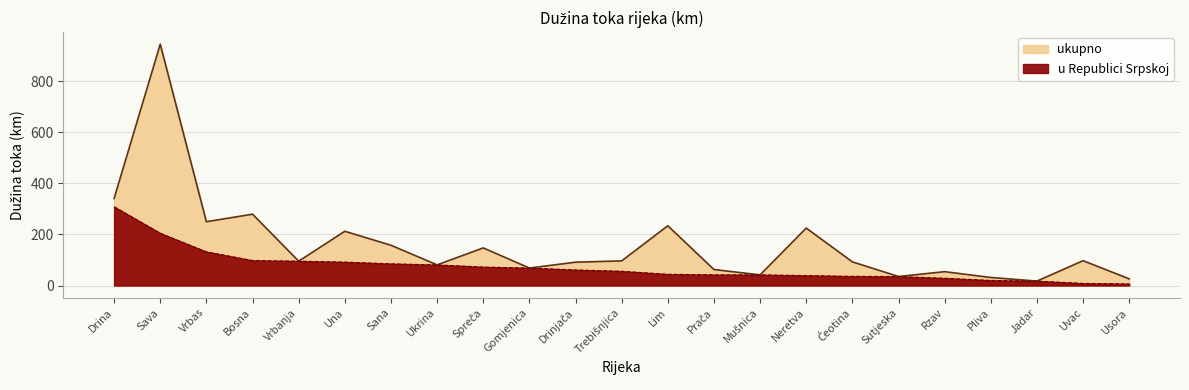

True or false: ukupno has a value of 430.2 at Vrbas.

False